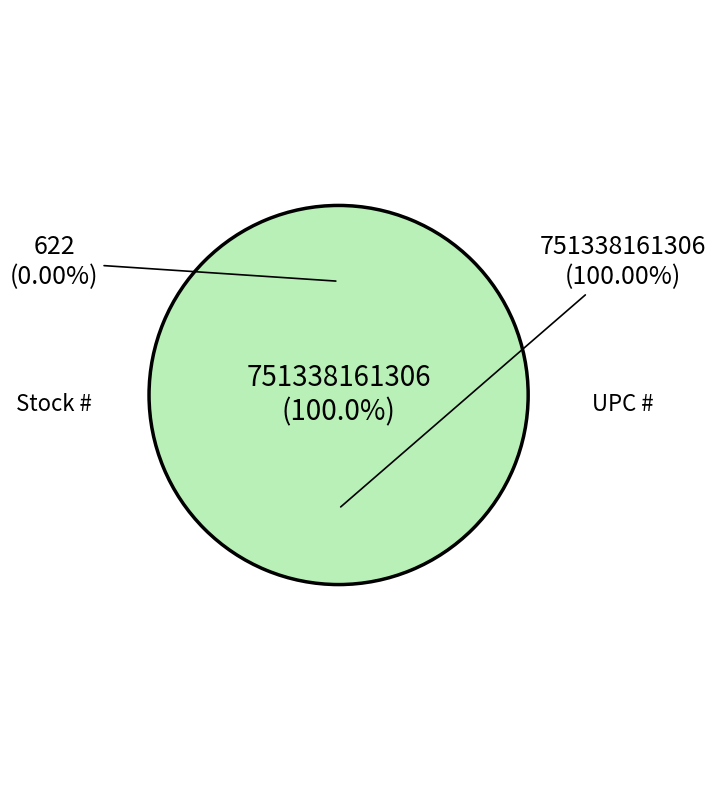

Count the number of slices in the pie.

2